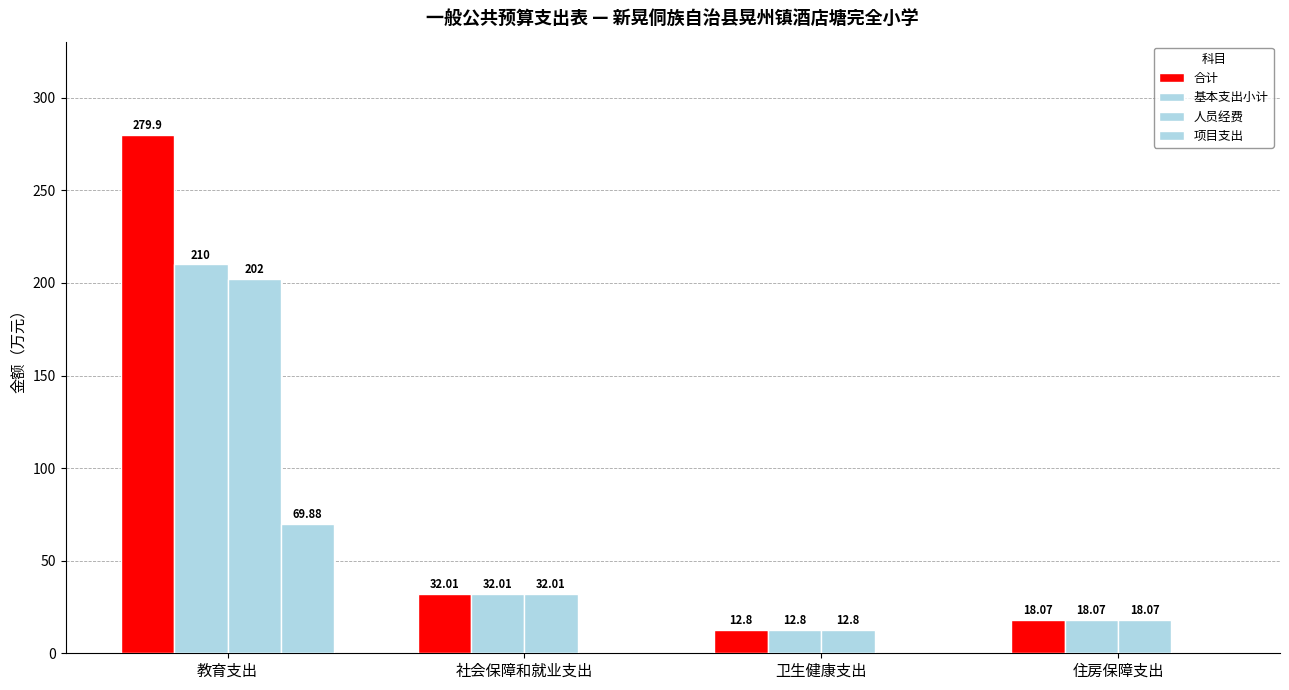

Is the value of 基本支出小计 at 社会保障和就业支出 greater than the value of 人员经费 at 住房保障支出?

Yes